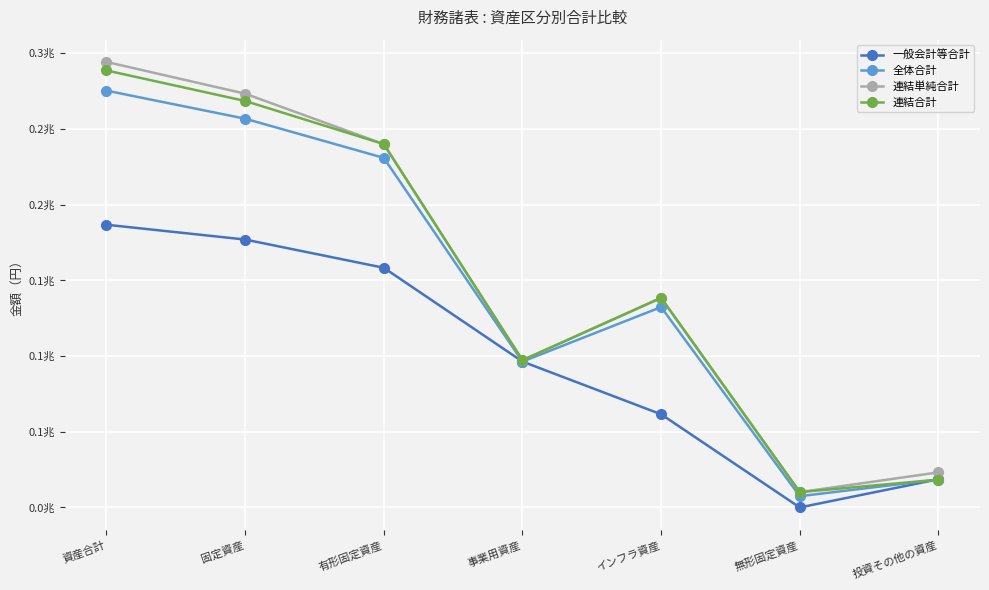

Is this an area chart (filled region under the line)?

No